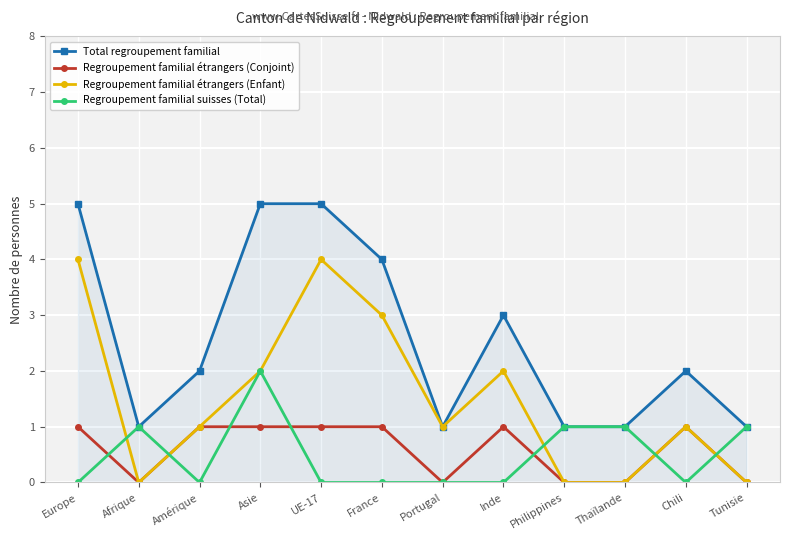

How many data points does each series have?

12